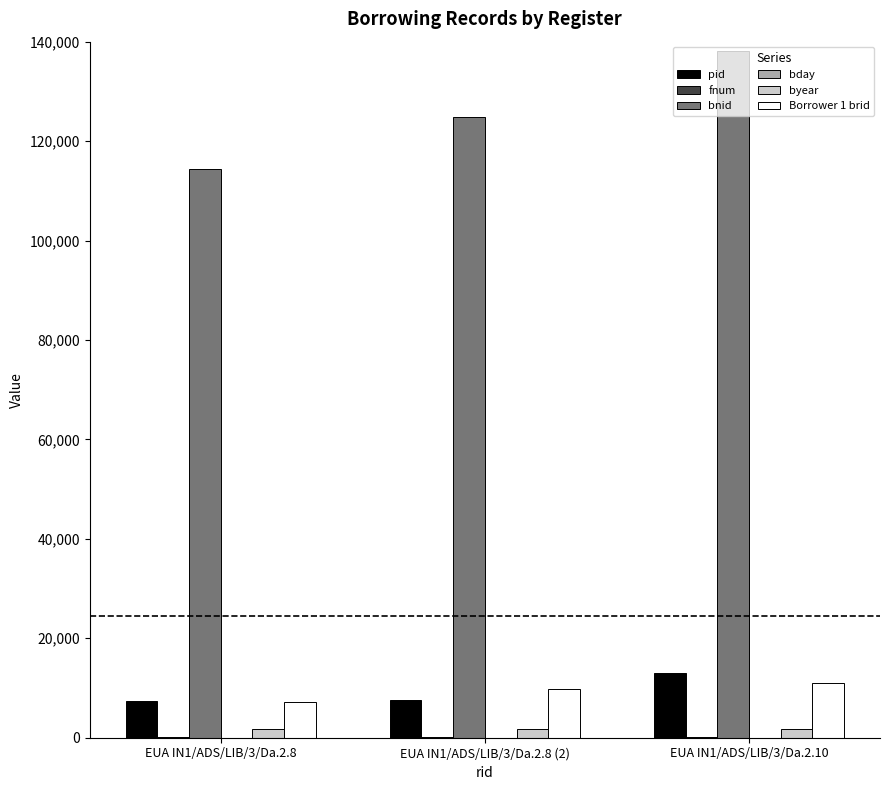

Which series changed the most between EUA IN1/ADS/LIB/3/Da.2.8 (2) and EUA IN1/ADS/LIB/3/Da.2.10?

bnid